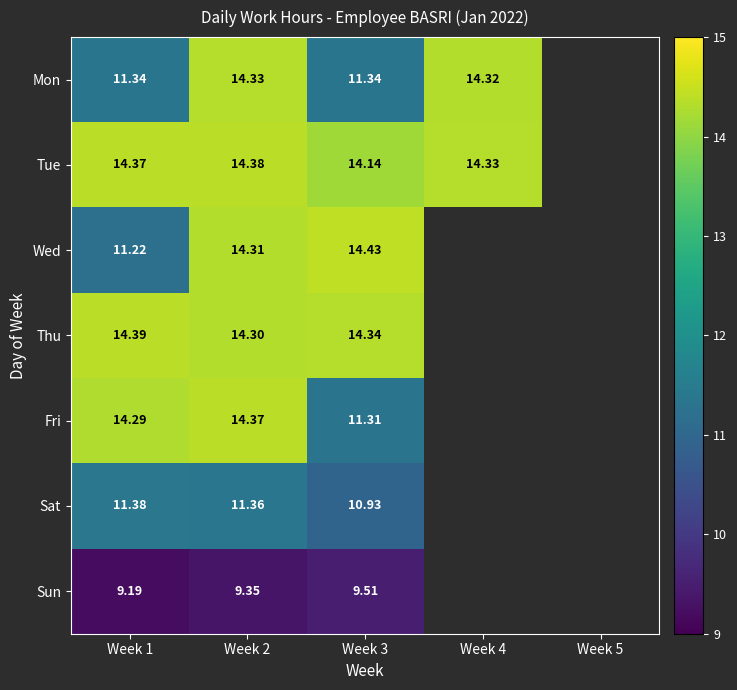

Is the value of Thu at Week 3 greater than the value of Mon at Week 1?

Yes